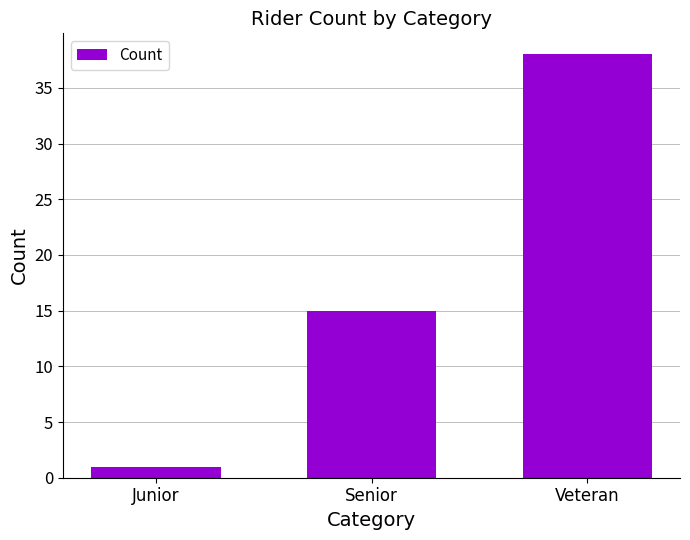

How many bars are there in total?

3